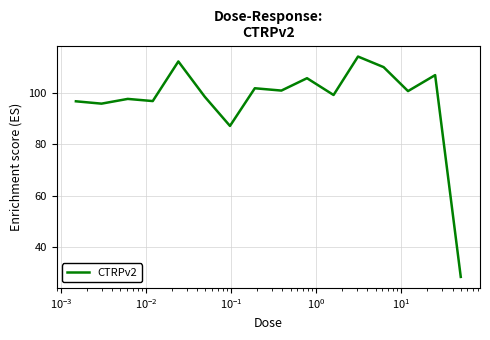

What is the maximum value shown in the chart?

114.0